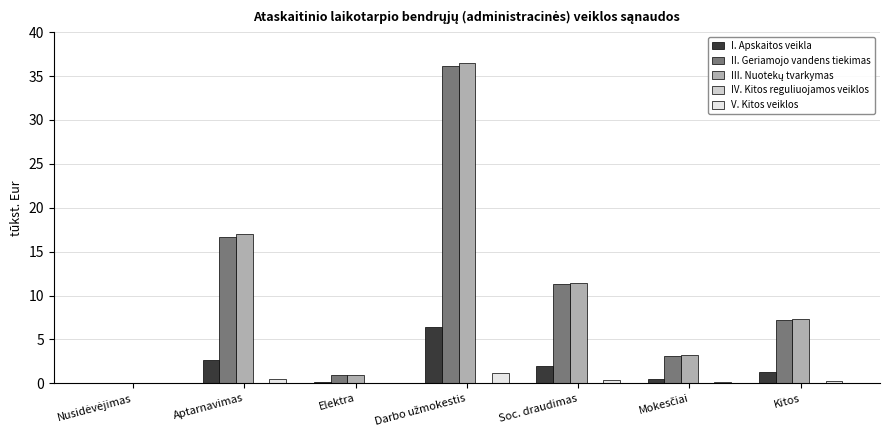

Are the bars grouped side by side (vs. stacked)?

Yes